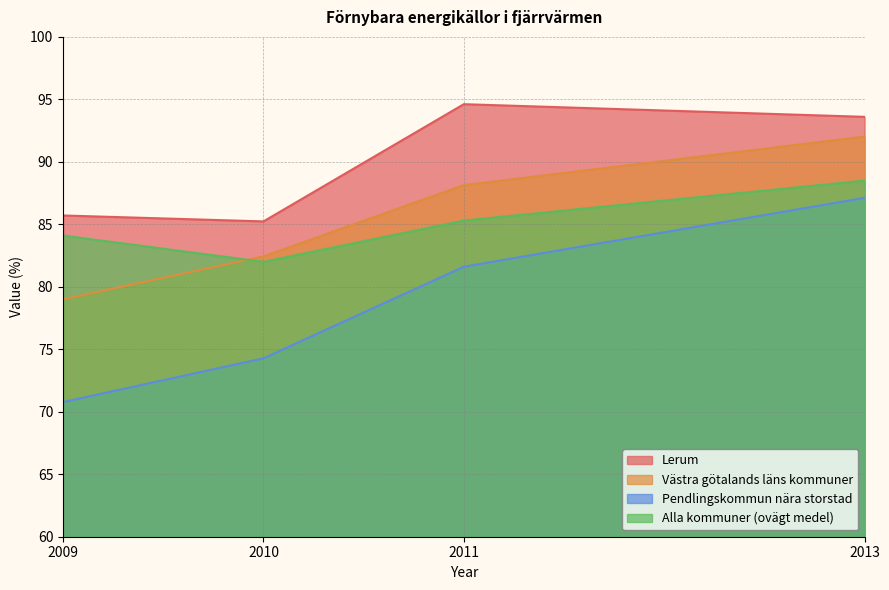

Is the value of Lerum at 2011 greater than the value of Alla kommuner (ovägt medel) at 2011?

Yes